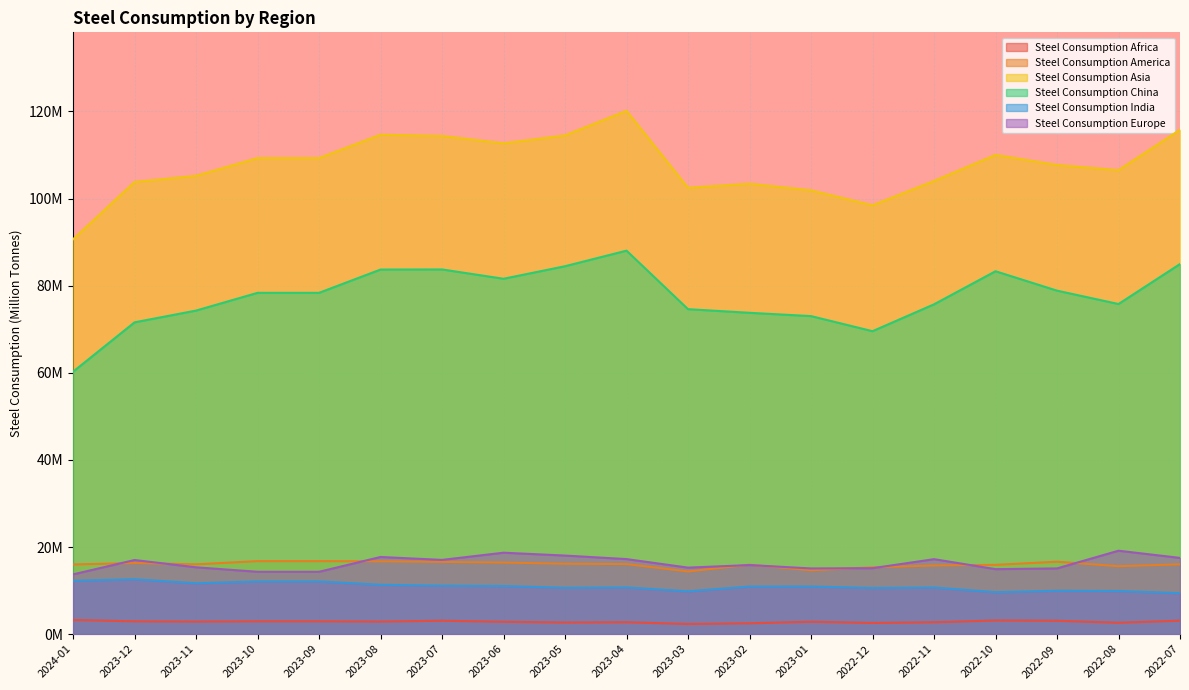

The Steel Consumption America series shows 16.8 at 2023-09. True or false?

True